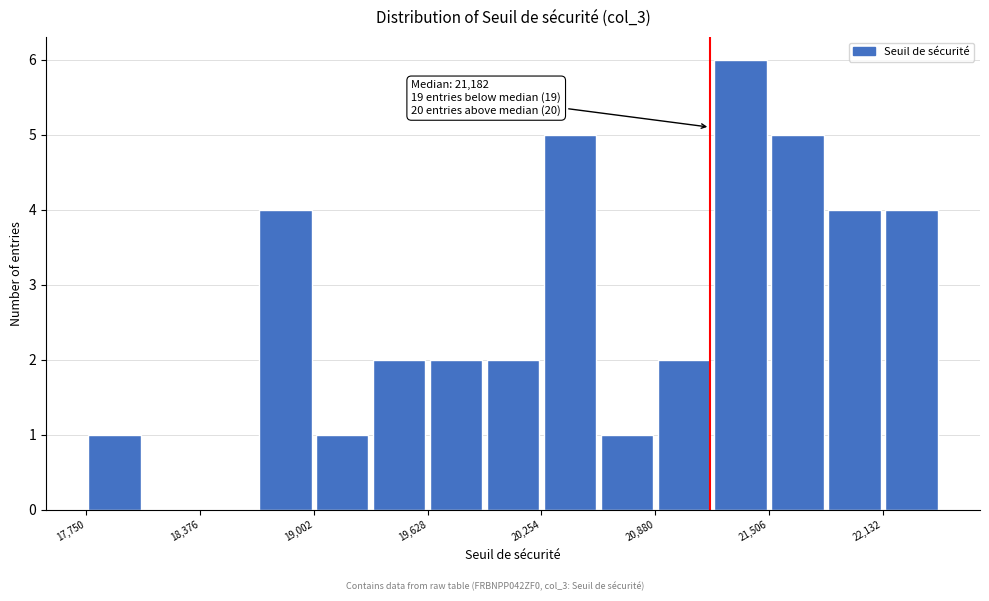

Read against the x-axis, roughly where is the centre of the tallest bar?

21300